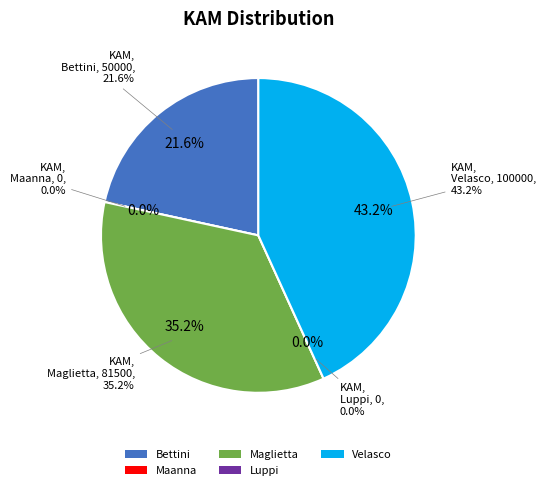

How many slices are in this pie chart?

5